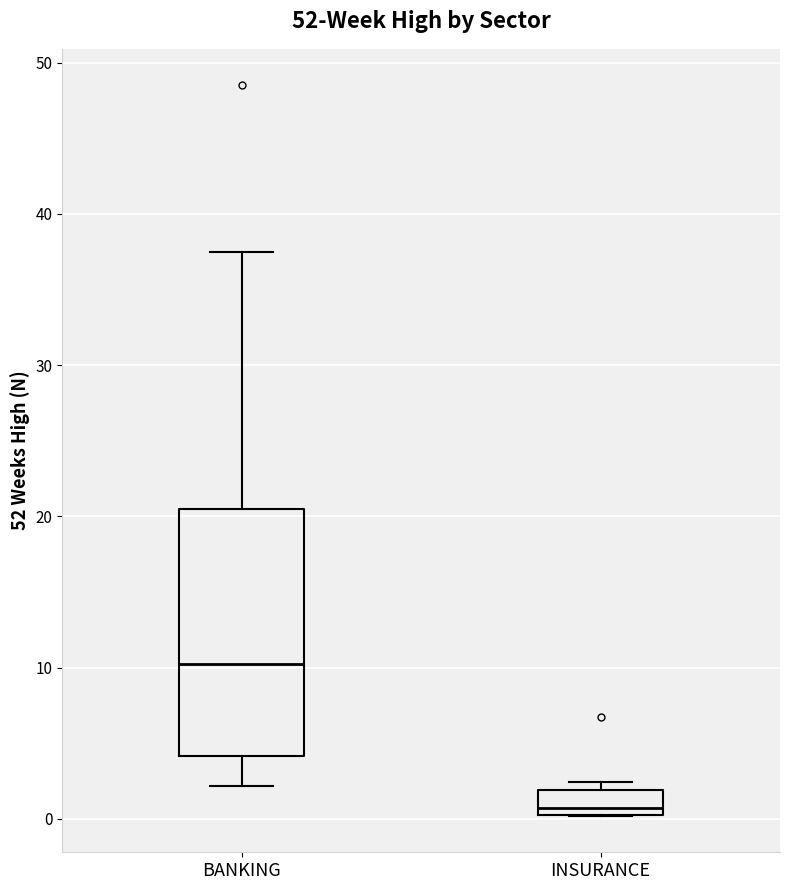

Reading left to right, transcribe this box plot: for each box, give where its median line is, the range the box spans, and where its two whiskers end, as read against the y-axis. The values are not printed on the chart, so give them approximately, as read against the axis.

BANKING: median 10, box 4 to 21, whiskers 2 to 38
INSURANCE: median 1, box 0 to 2, whiskers 0 to 2 (just above the box's upper edge)